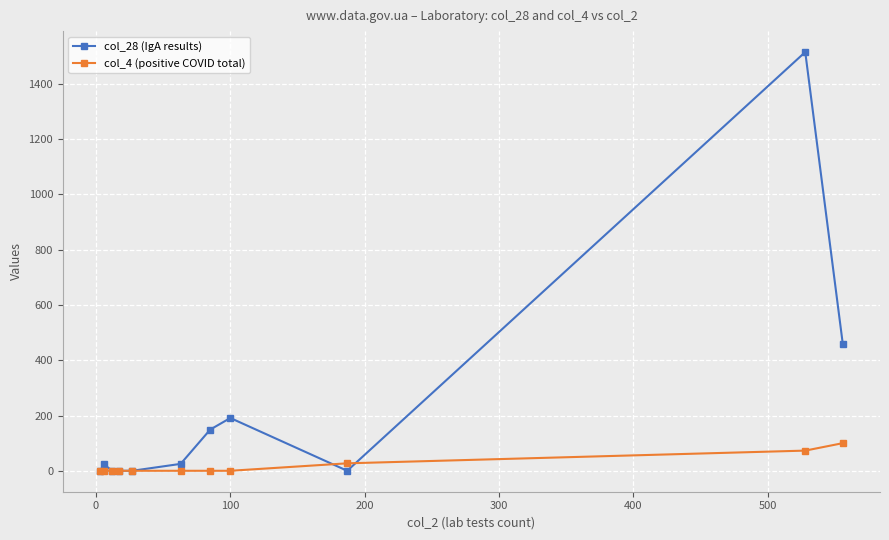

Rank the series by their average value, from highest to lowest.

col_28 (IgA results), col_4 (positive COVID total)